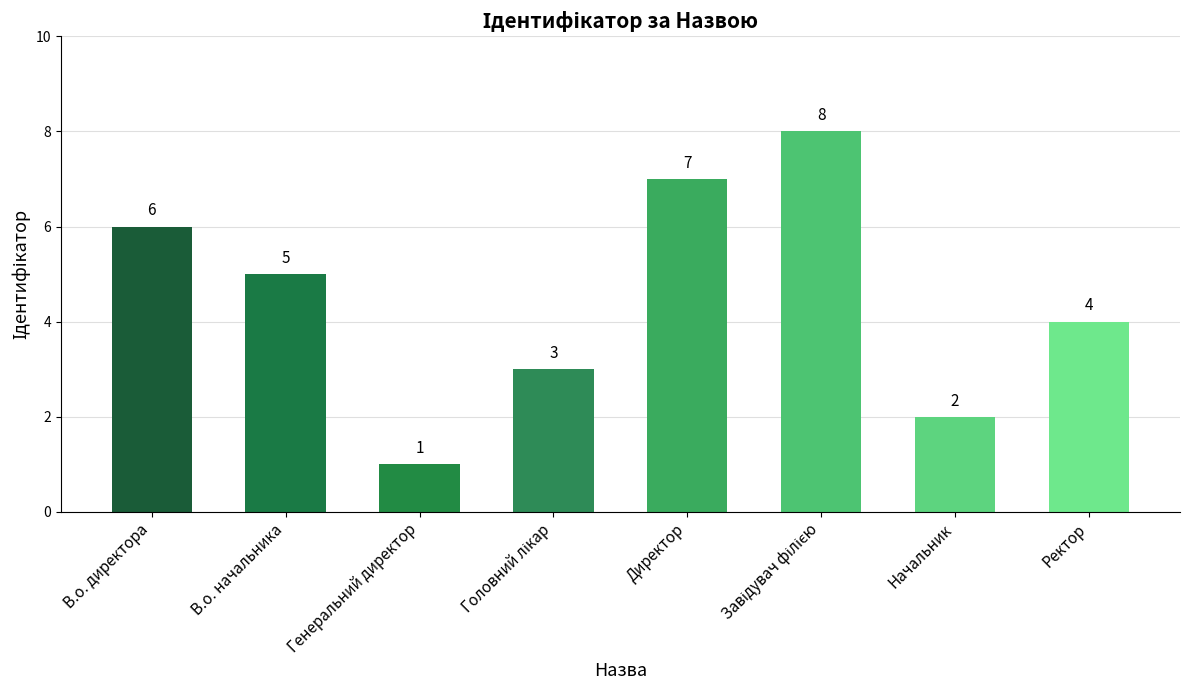

Reading left to right, transcribe all the data shown in this chart.

6	5	1	3	7	8	2	4